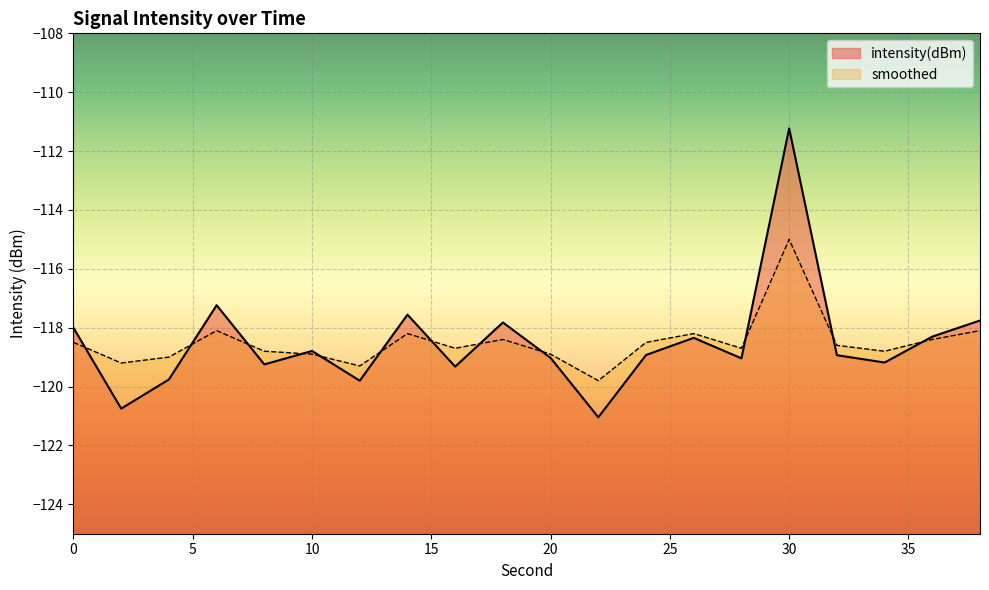

What is the value of the smoothed point at the 15th from the left?

-118.7